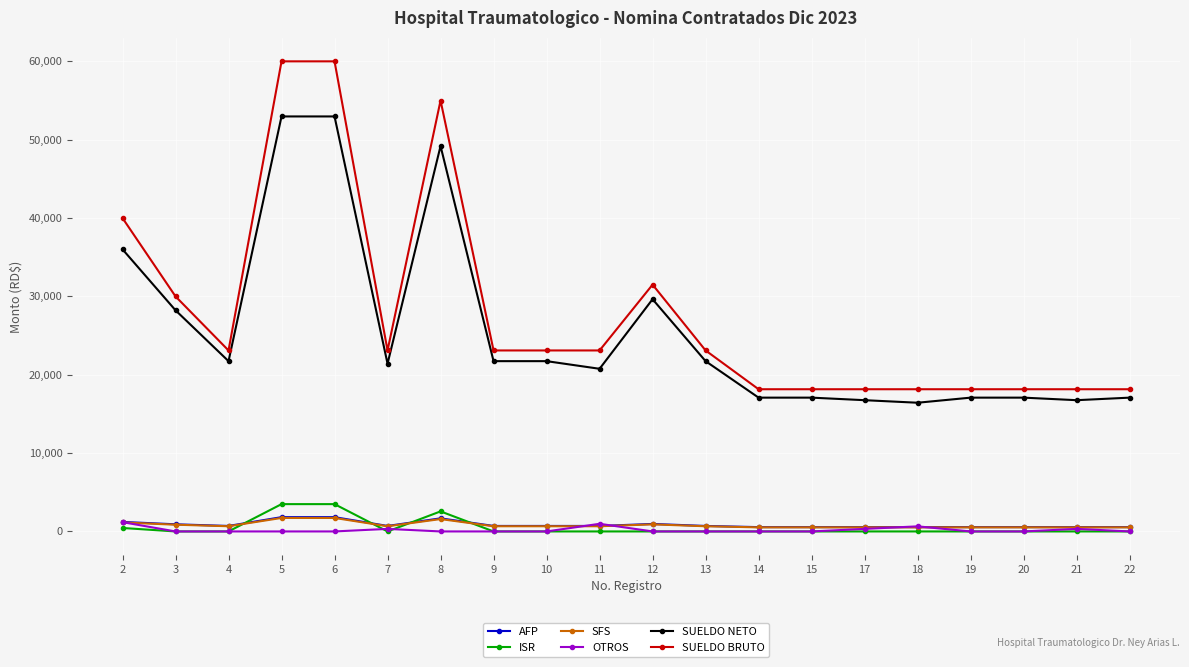

True or false: OTROS has more than 2 points higher than both neighbors.

True